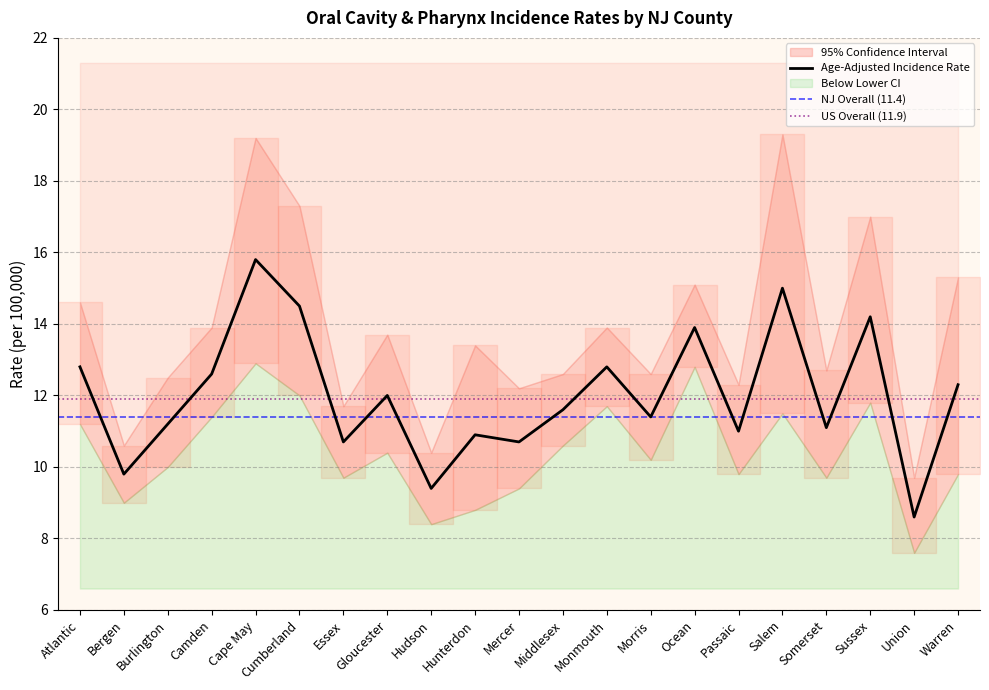

What is the maximum value shown in the chart?

19.3